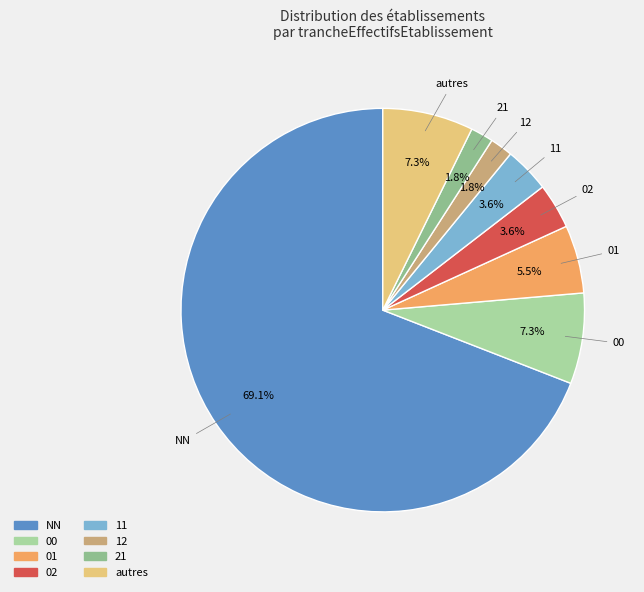

Combined, what portion of the pie is 12 and autres?

9.1%